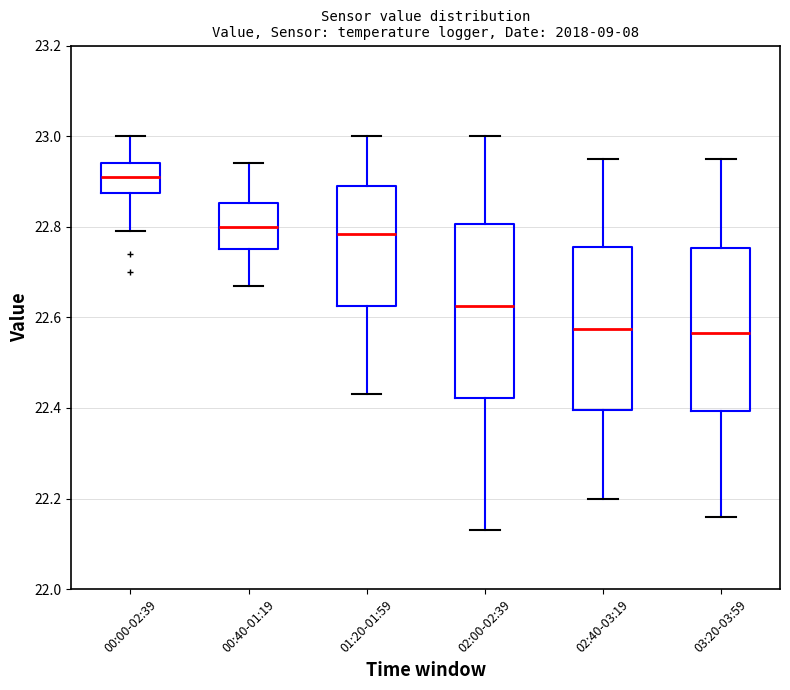

Comparing the boxes themselves (not the whiskers), which one is the tallest?

02:00-02:39